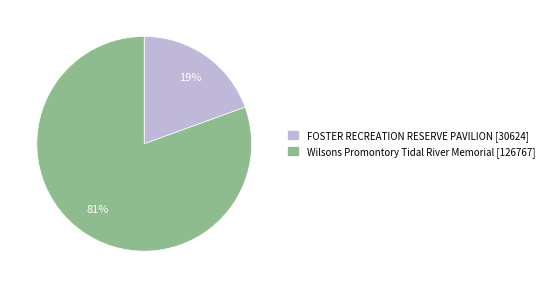

Which category has the smallest portion of the pie?

FOSTER RECREATION RESERVE PAVILION